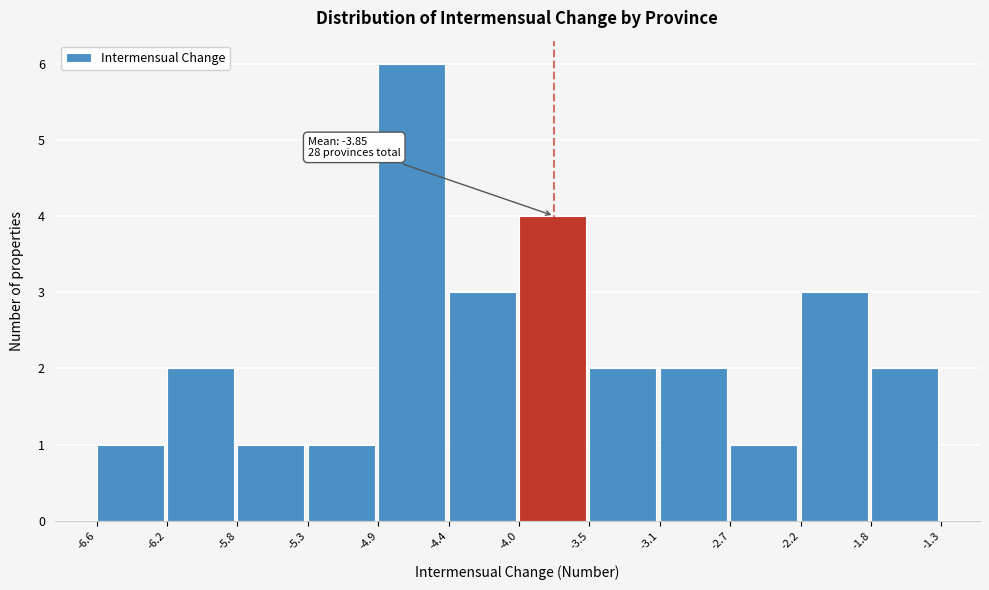

Over which range of the x-axis is the bar tallest?

-4.9 to -4.4